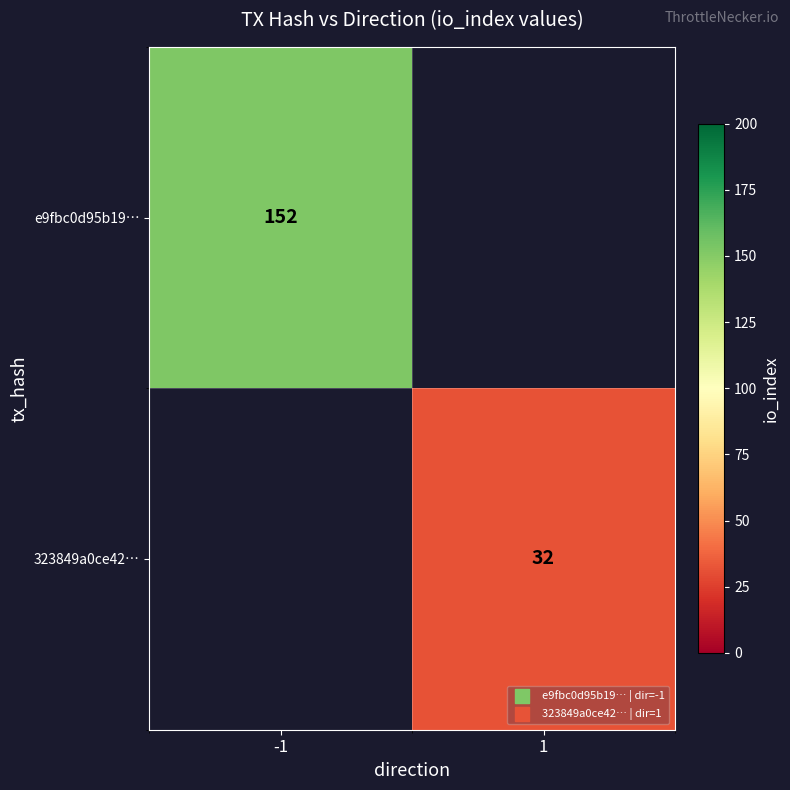

The value of e9fbc0d95b19… at -1 is 152. True or false?

True